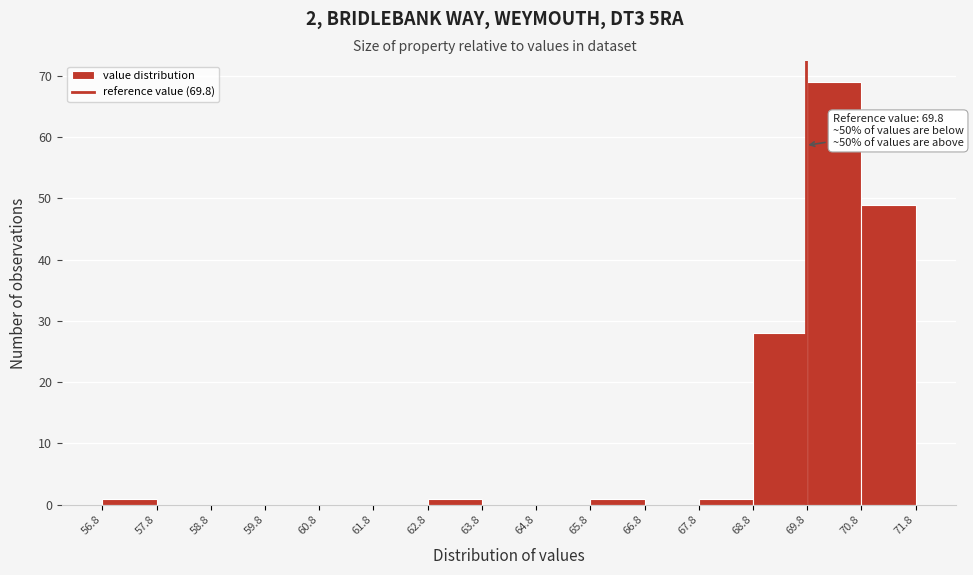

Which range on the x-axis has the tallest bar?

69.8 to 70.8